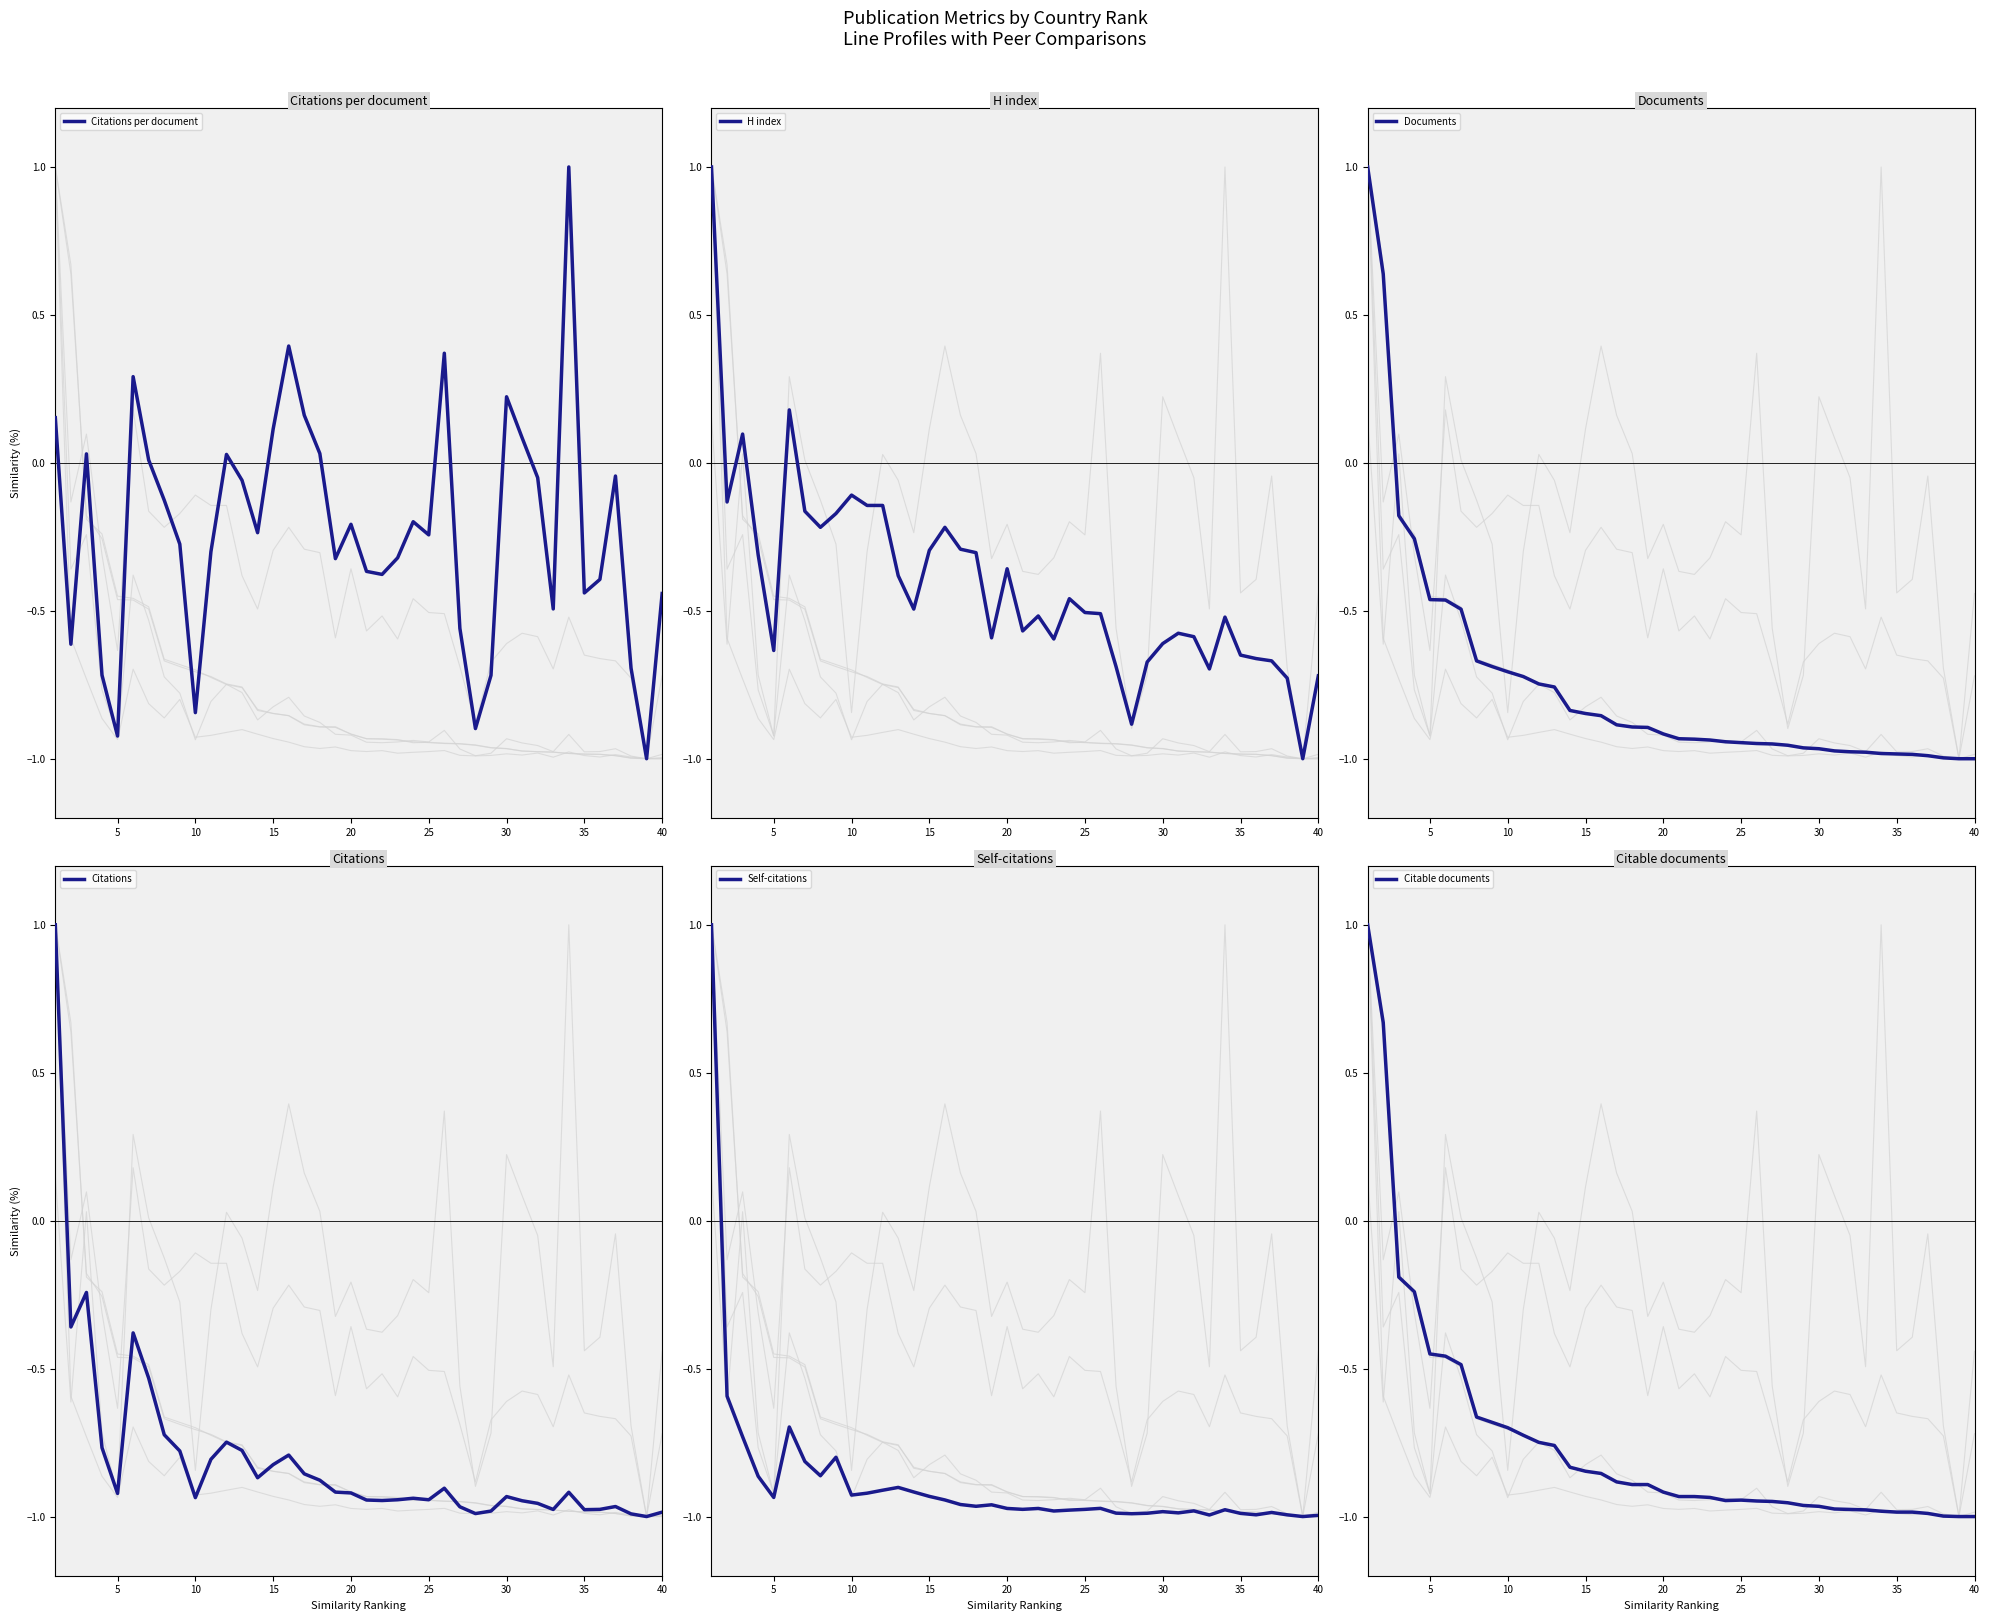

How many lines are shown in the chart?

6